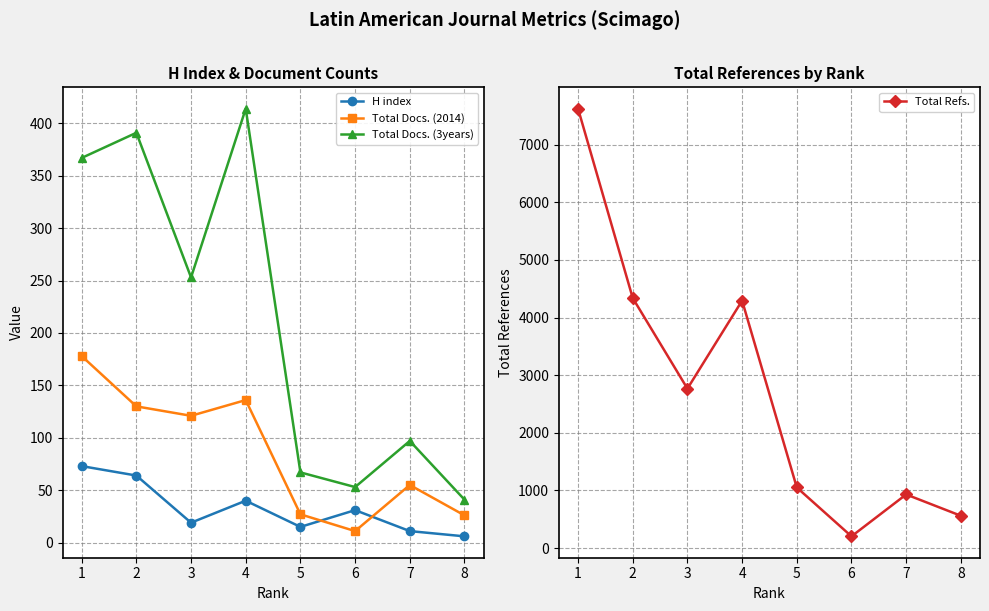

True or false: Total Docs. (2014) has a value of 5 at 6.

False